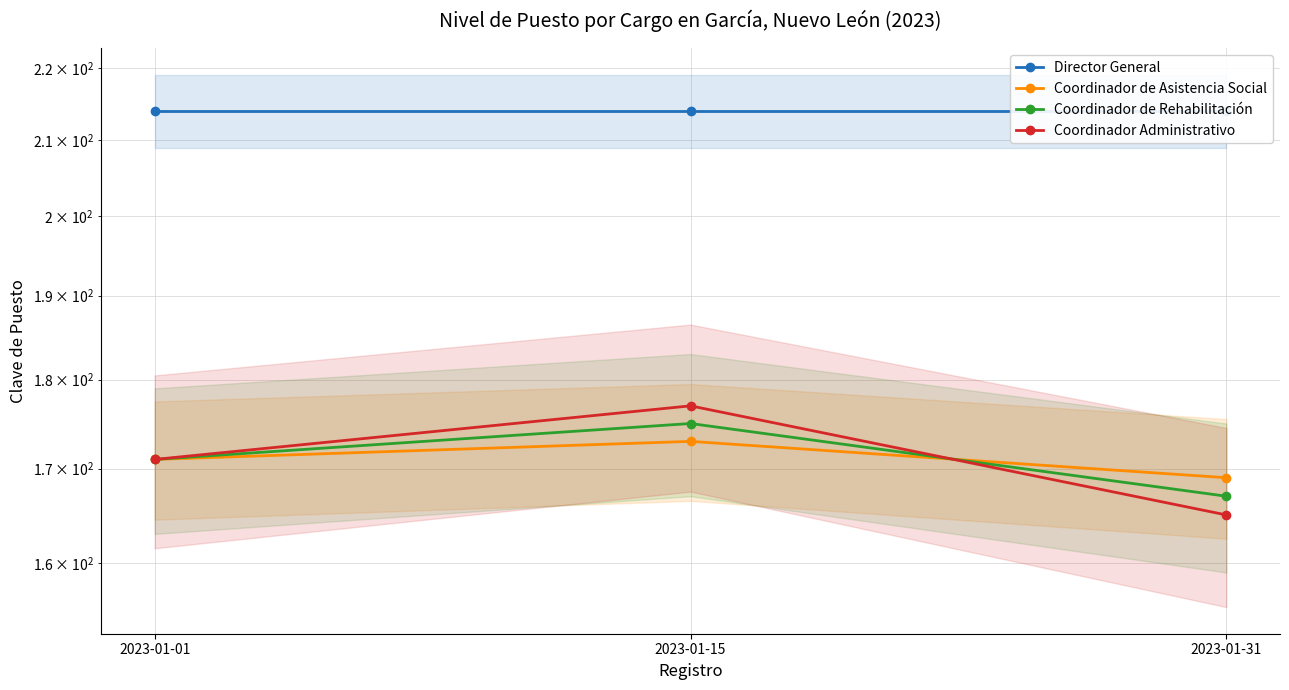

Between 2023-01-15 and 2023-01-01, which is larger?

2023-01-15